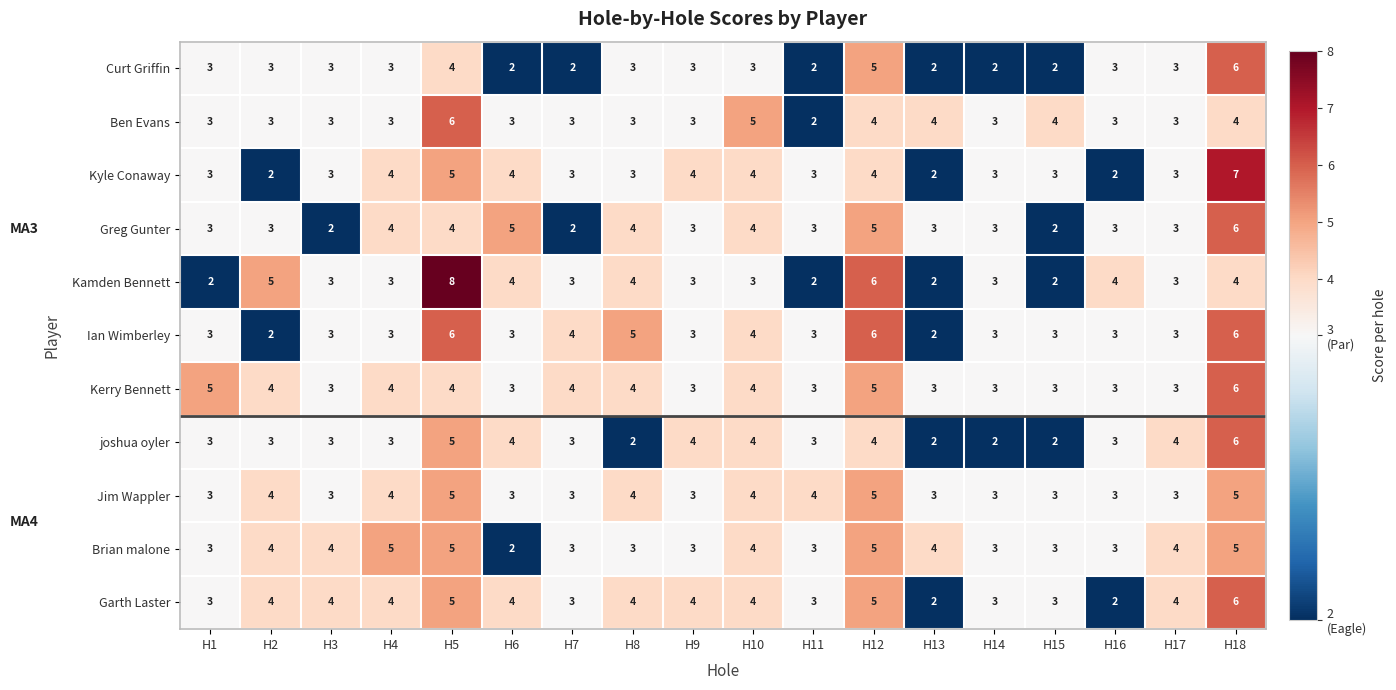

What is the total value across all series at H8?

39